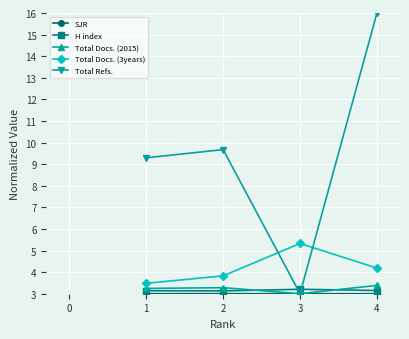

At which category does Total Docs. (2015) reach its first local peak?

2